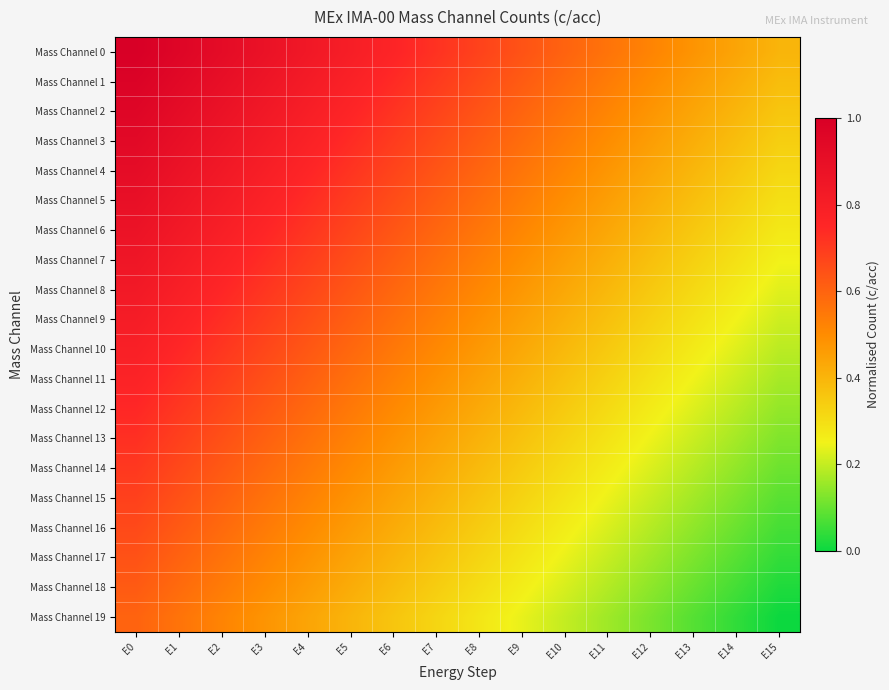

Rank the series by their maximum value, from highest to lowest.

Mass Channel 0, Mass Channel 1, Mass Channel 2, Mass Channel 3, Mass Channel 4, Mass Channel 5, Mass Channel 6, Mass Channel 7, Mass Channel 8, Mass Channel 9, Mass Channel 10, Mass Channel 11, Mass Channel 12, Mass Channel 13, Mass Channel 14, Mass Channel 15, Mass Channel 16, Mass Channel 17, Mass Channel 18, Mass Channel 19